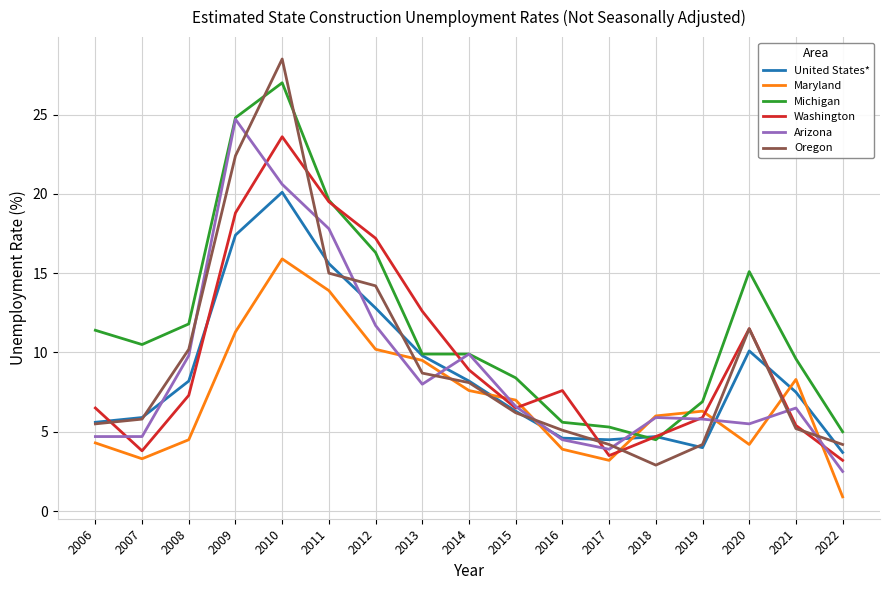

Where does the Washington series first go above 7?

2008